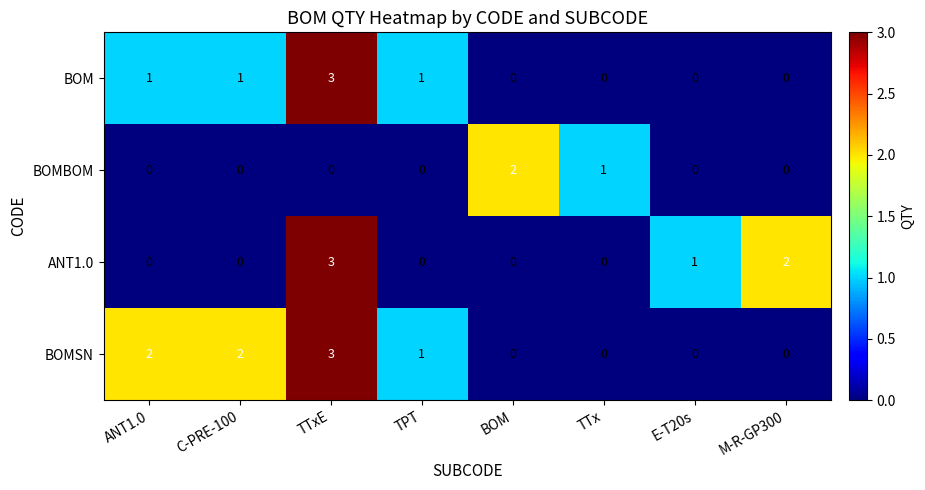

Which series changed the most between ANT1.0 and TTx?

BOMSN